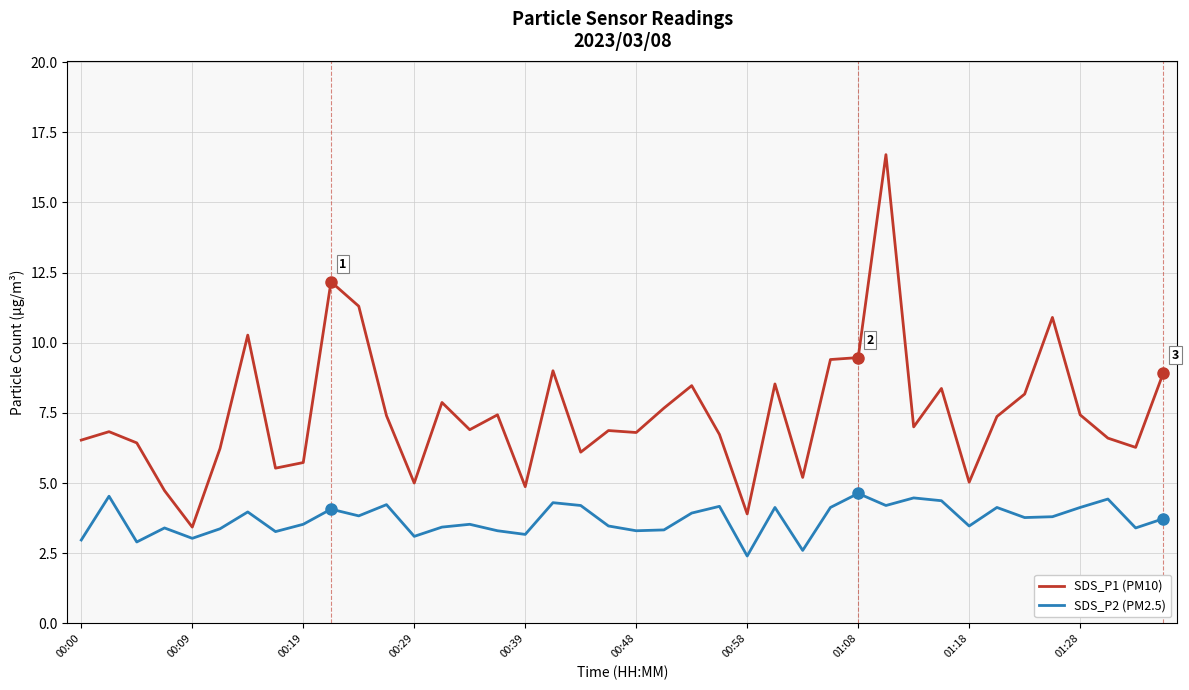

List the series in order of their overall mean, lowest first.

SDS_P2 (PM2.5), SDS_P1 (PM10)